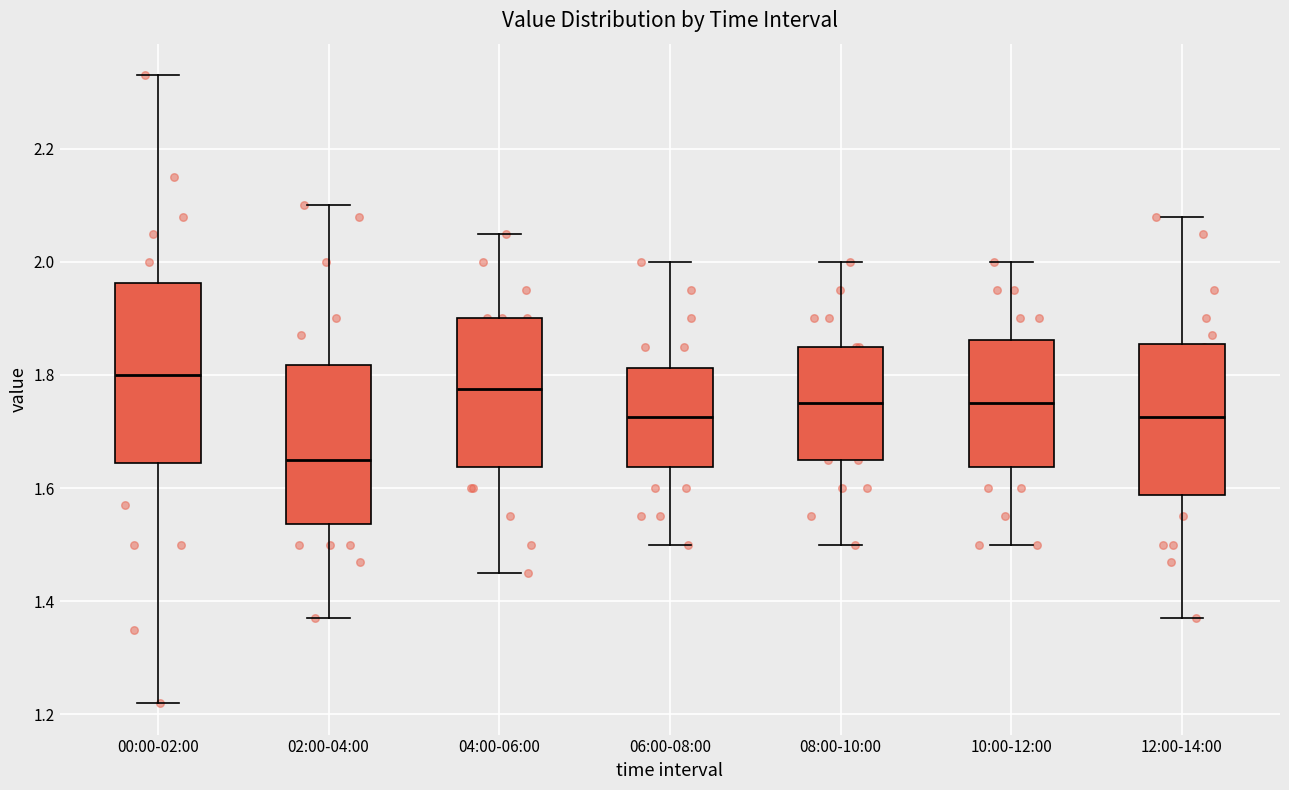

Reading left to right, read every box against the y-axis: the position of its median line, the range the box covers, and the ends of its whiskers. The values are not printed on the chart, so give them approximately, as read against the axis.

00:00-02:00: median 1.80, box 1.64 to 1.96, whiskers 1.22 to 2.34
02:00-04:00: median 1.66, box 1.54 to 1.82, whiskers 1.38 to 2.10
04:00-06:00: median 1.78, box 1.64 to 1.90, whiskers 1.46 to 2.06
06:00-08:00: median 1.72, box 1.64 to 1.82, whiskers 1.50 to 2.00
08:00-10:00: median 1.76, box 1.66 to 1.86, whiskers 1.50 to 2.00
10:00-12:00: median 1.76, box 1.64 to 1.86, whiskers 1.50 to 2.00
12:00-14:00: median 1.72, box 1.58 to 1.86, whiskers 1.38 to 2.08